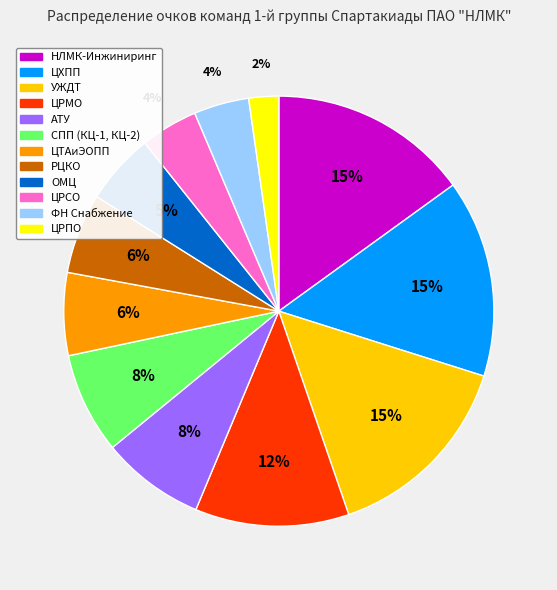

Is there any slice that represents more than half of the pie?

No